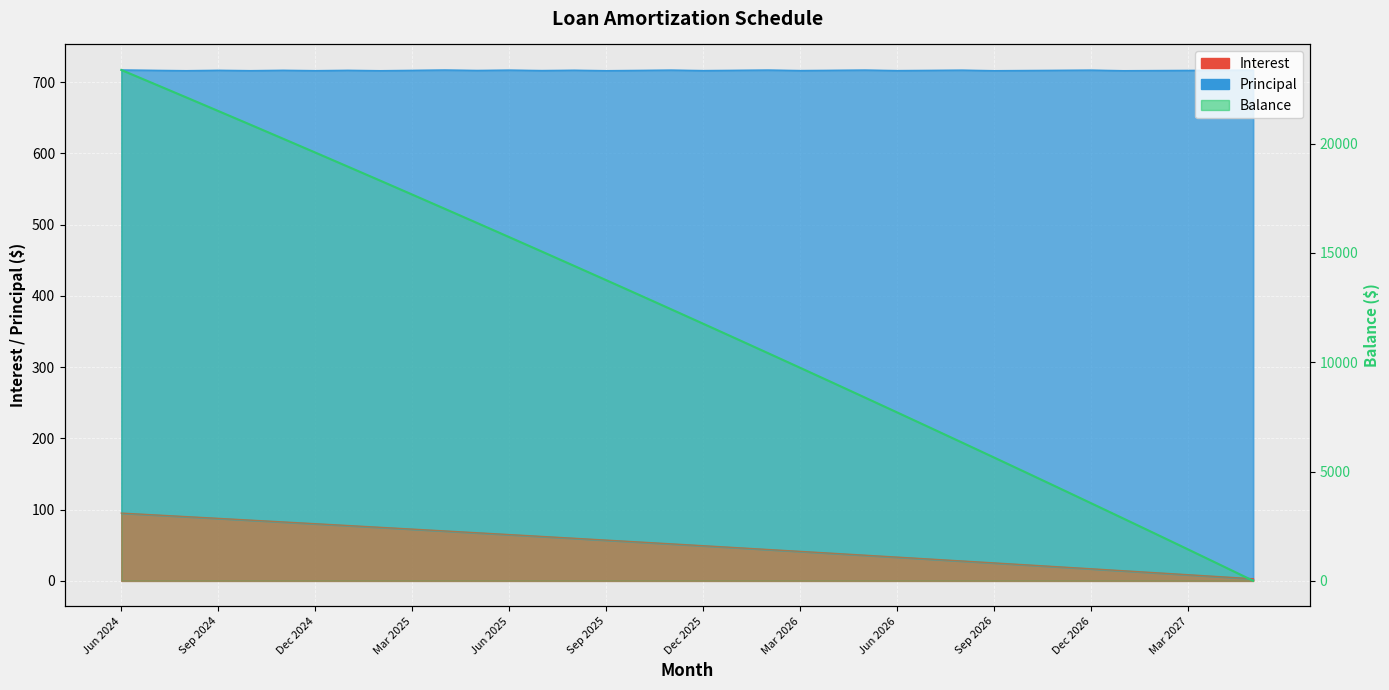

The value at Jun 2025 is 32427. True or false?

False